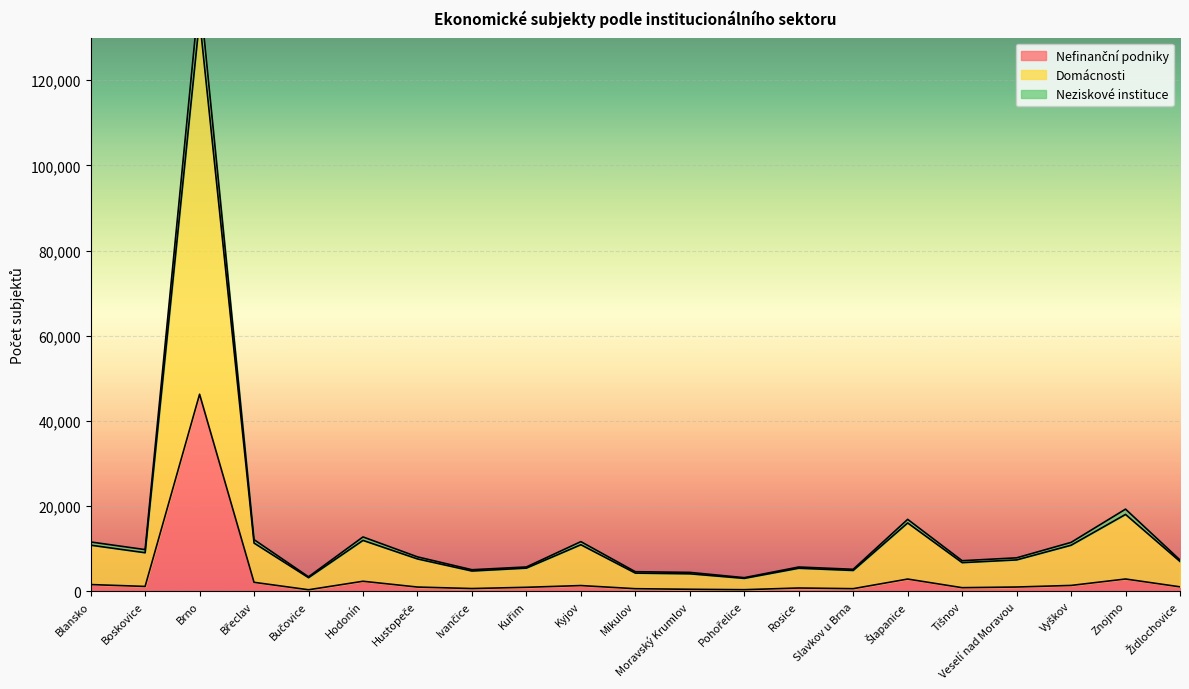

Which series has the largest total across all categories?

Domácnosti